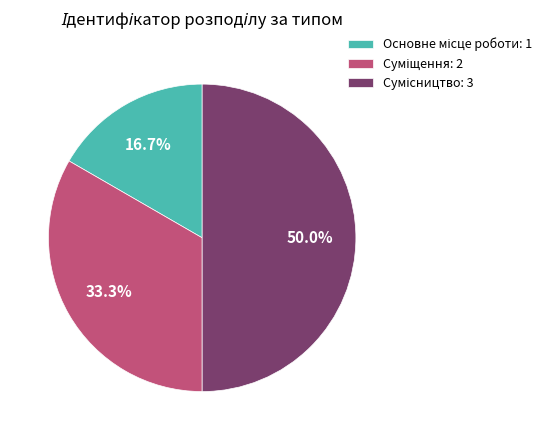

Does Основне місце роботи account for over 50% of the chart?

No